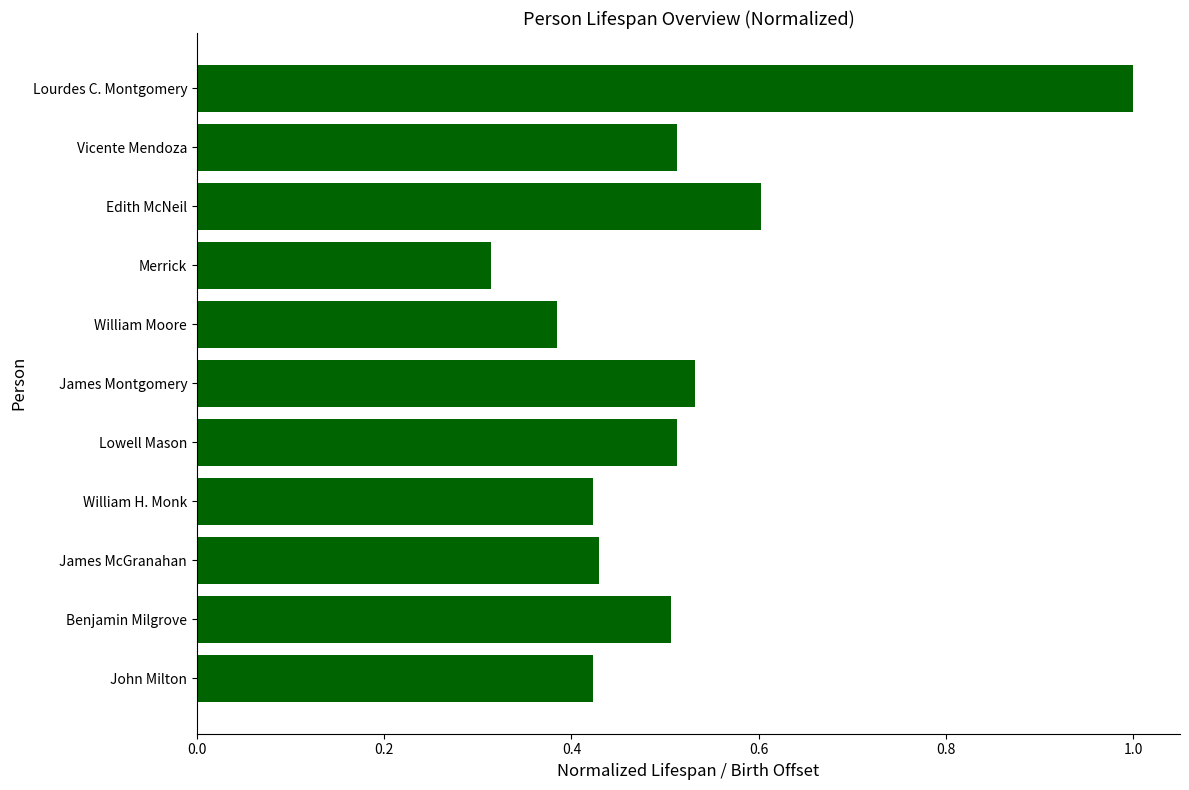

Count the values in the range 0 to 1.

11